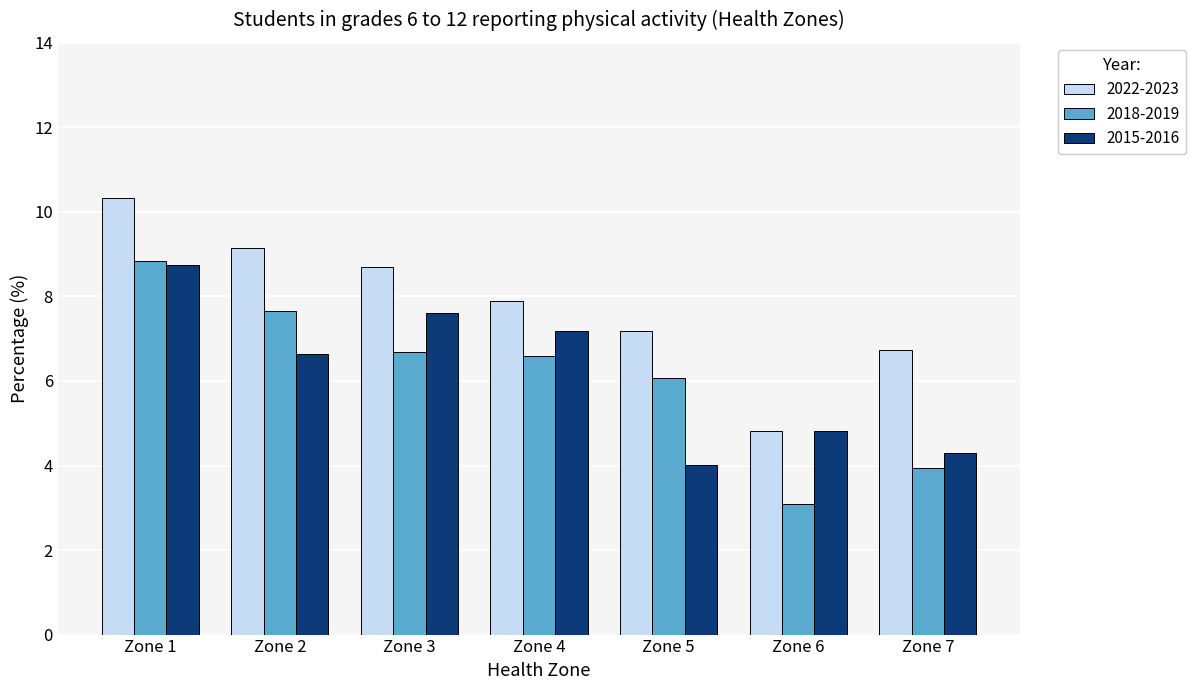

Which category has the highest value in the 2022-2023 series?

Zone 1